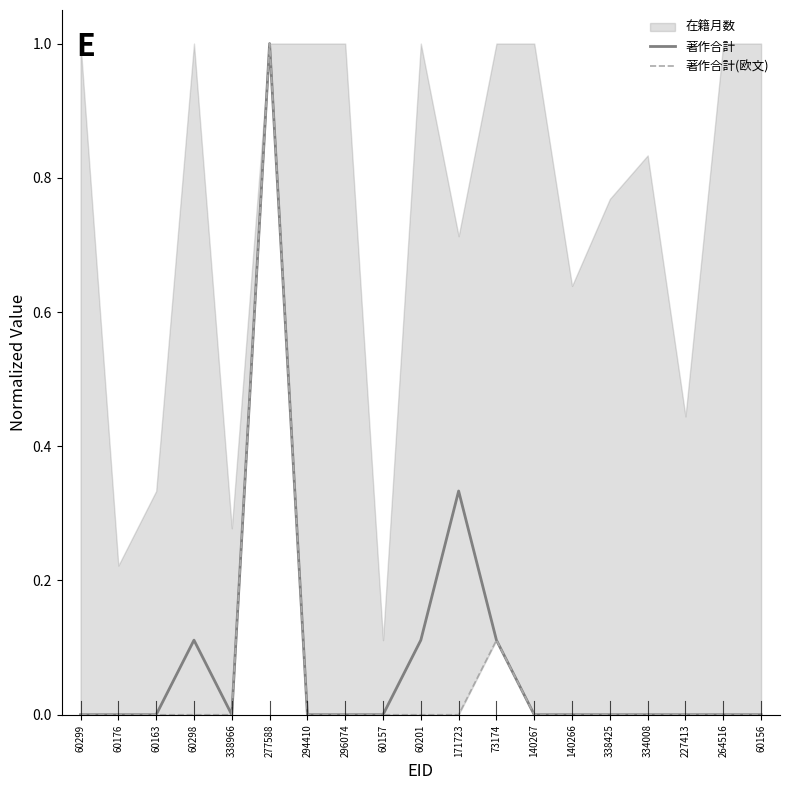

What is the label of the 14th point from the left?

140266